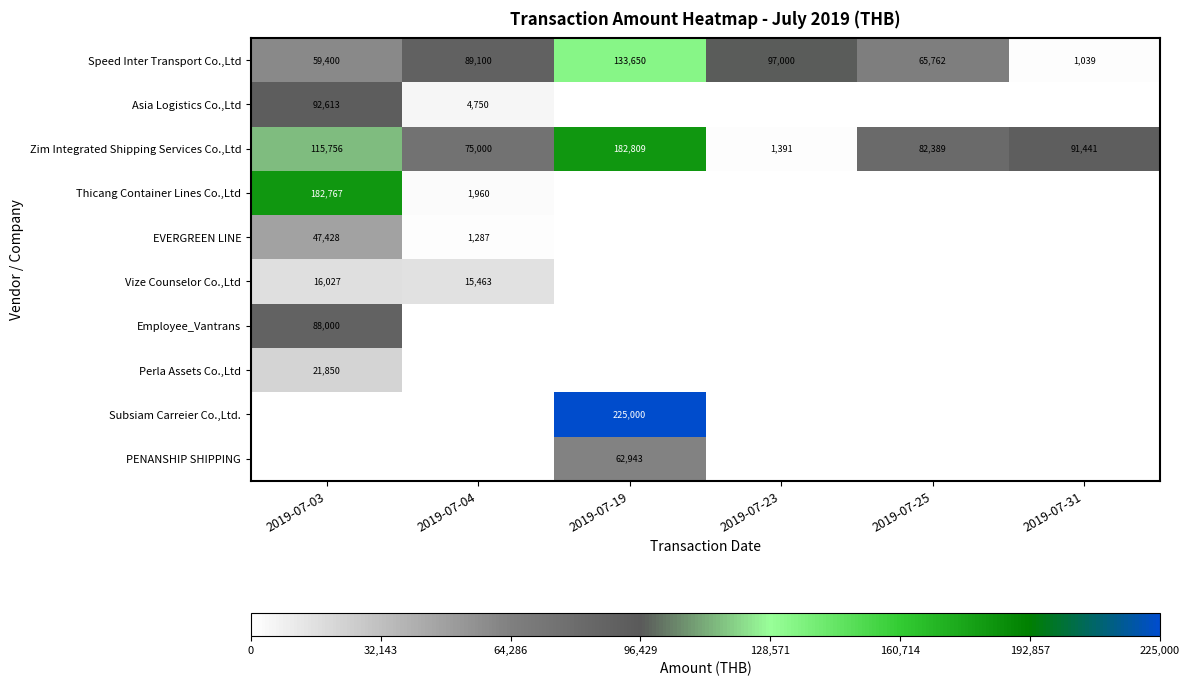

How many distinct data groups are displayed?

10